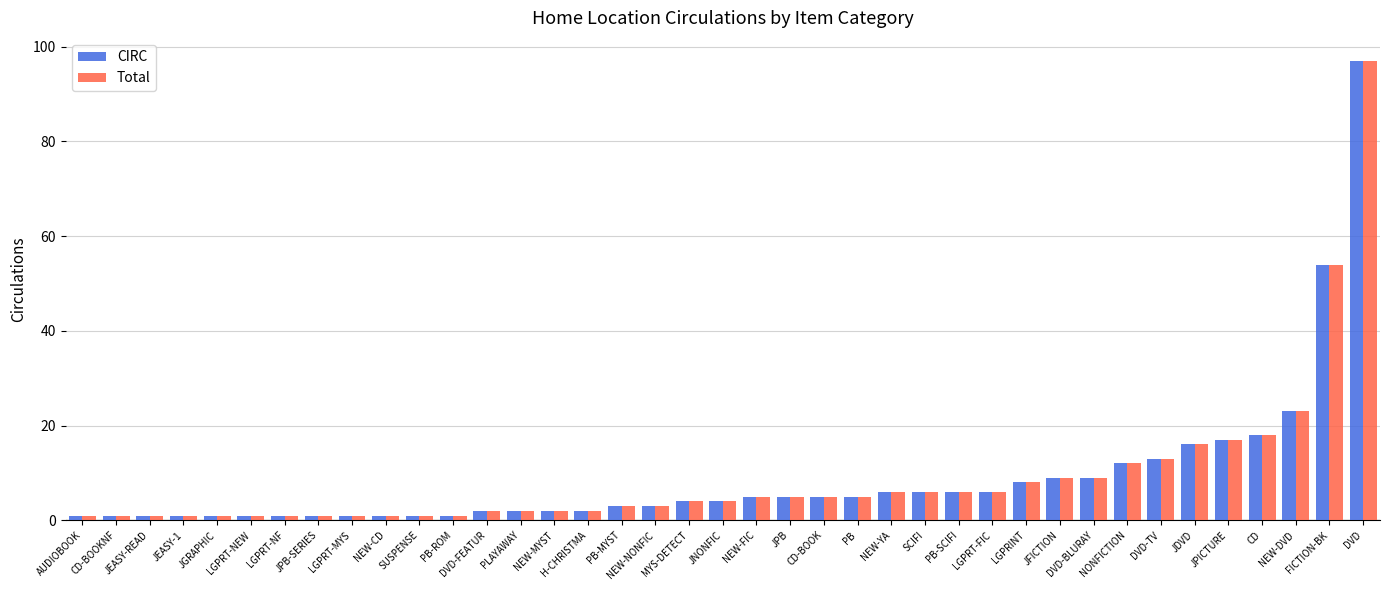

Reading right to left, transcribe all the data shown in this chart.

CIRC: 97	54	23	18	17	16	13	12	9	9	8	6	6	6	6	5	5	5	5	4	4	3	3	2	2	2	2	1	1	1	1	1	1	1	1	1	1	1	1
Total: 97	54	23	18	17	16	13	12	9	9	8	6	6	6	6	5	5	5	5	4	4	3	3	2	2	2	2	1	1	1	1	1	1	1	1	1	1	1	1